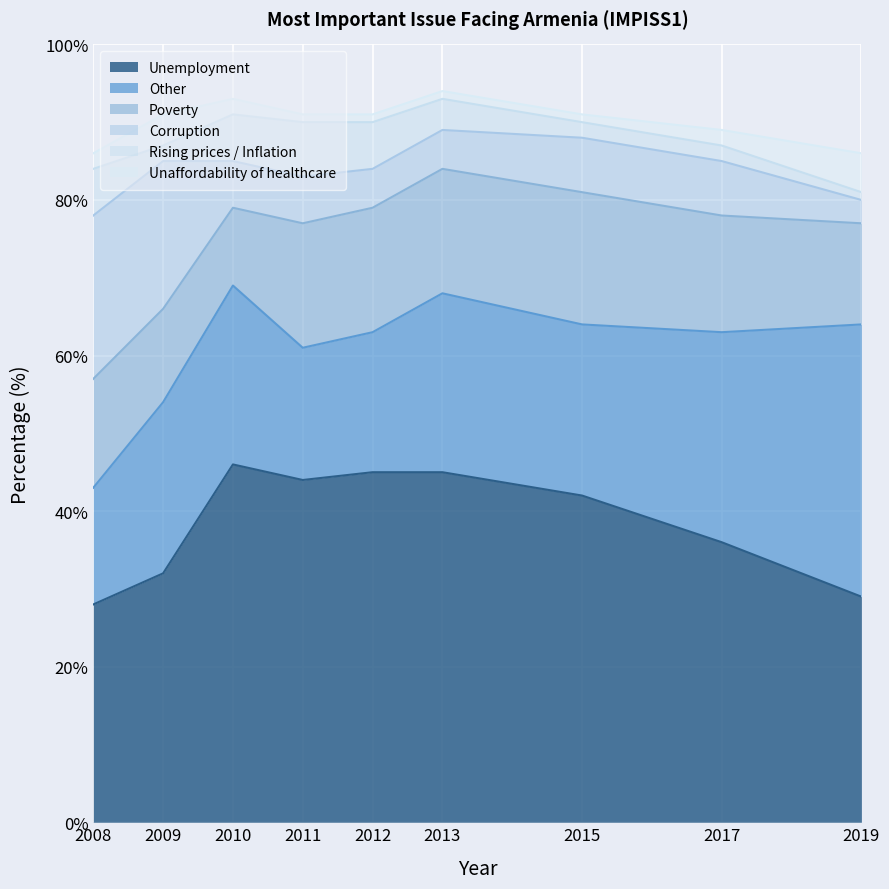

Is it true that Corruption equals 3 at 2019?

True